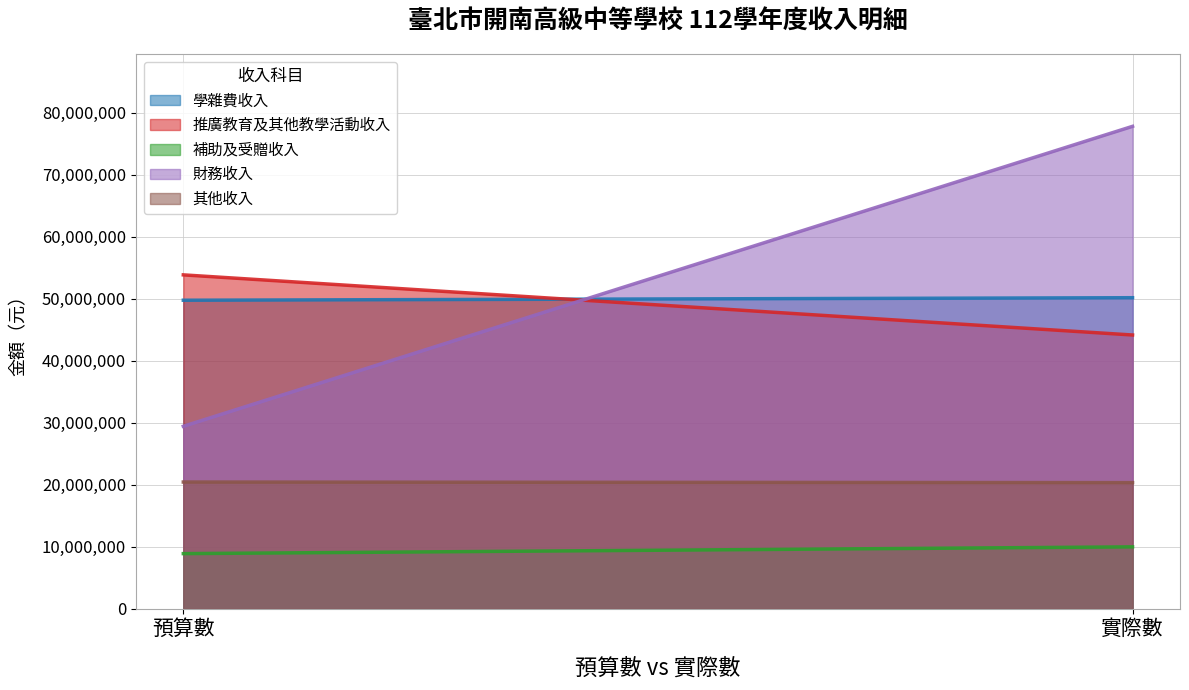

At which label is 補助及受贈收入 closest to 9416716?

預算數